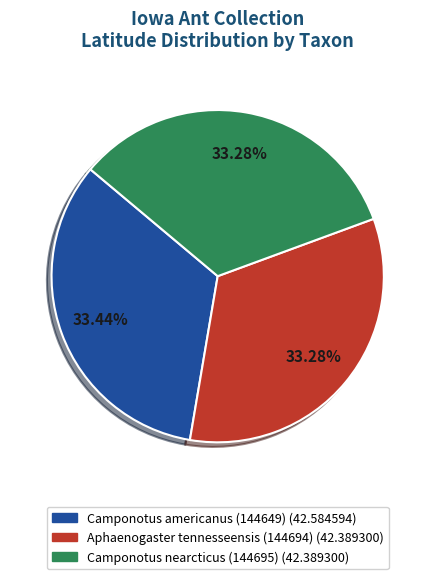

Is it true that Camponotus americanus (144649) is 41% of the pie?

False